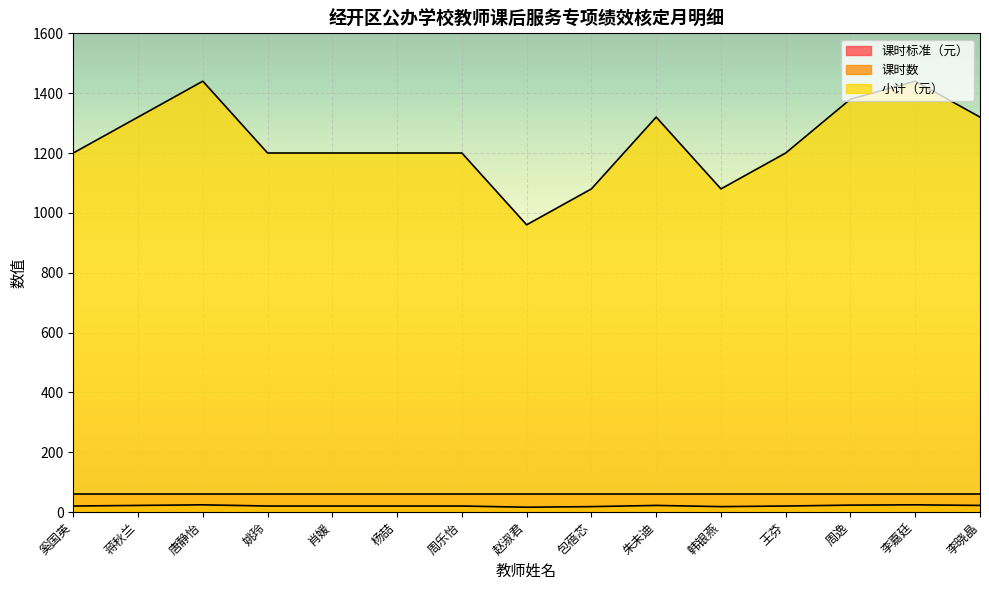

How many 课时数 values are between 20 and 22?

9